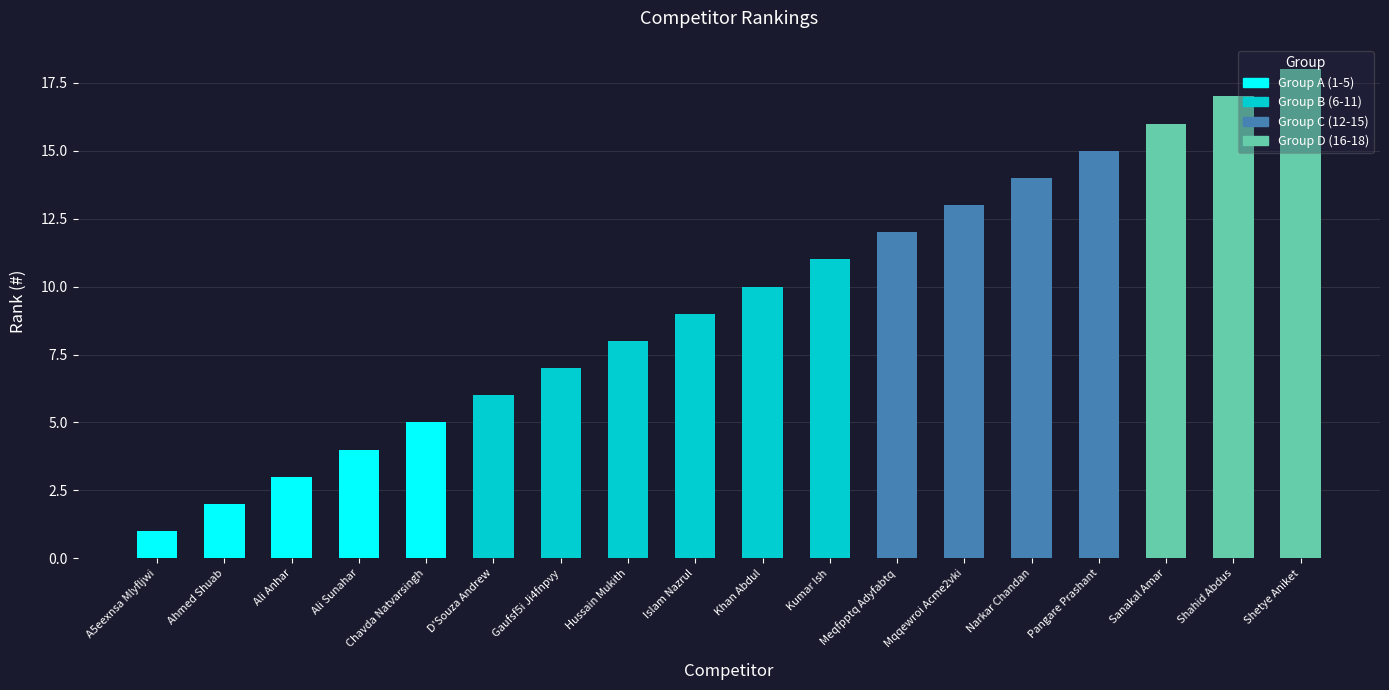

What is the change in value from Kumar Ish to Meqfpptq Adyfabtq?

+1